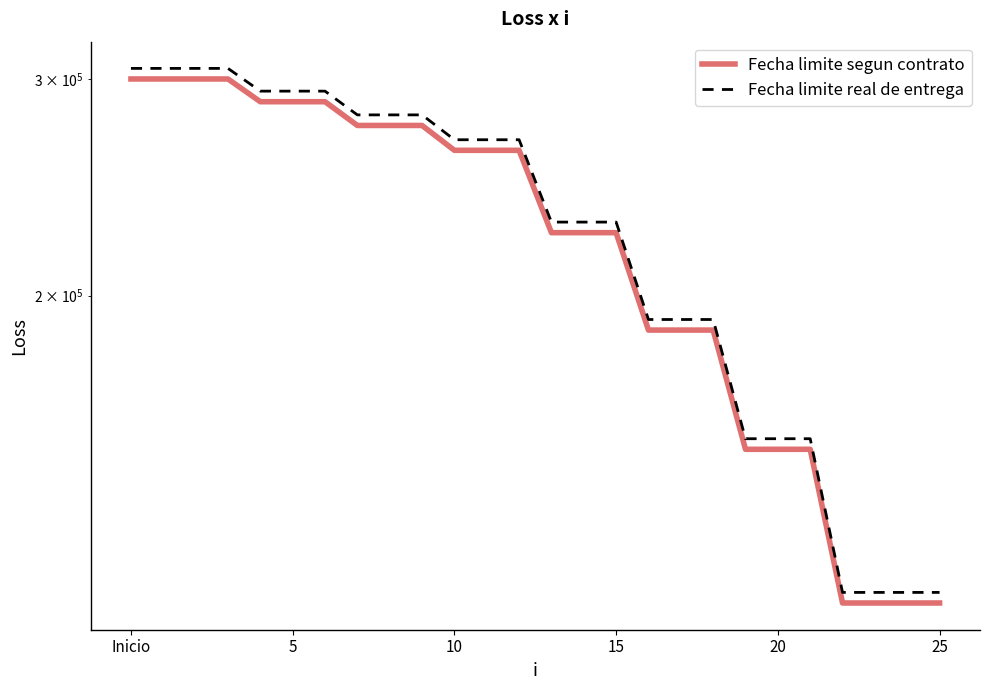

How many values in the Fecha limite segun contrato series exceed 262501?

10